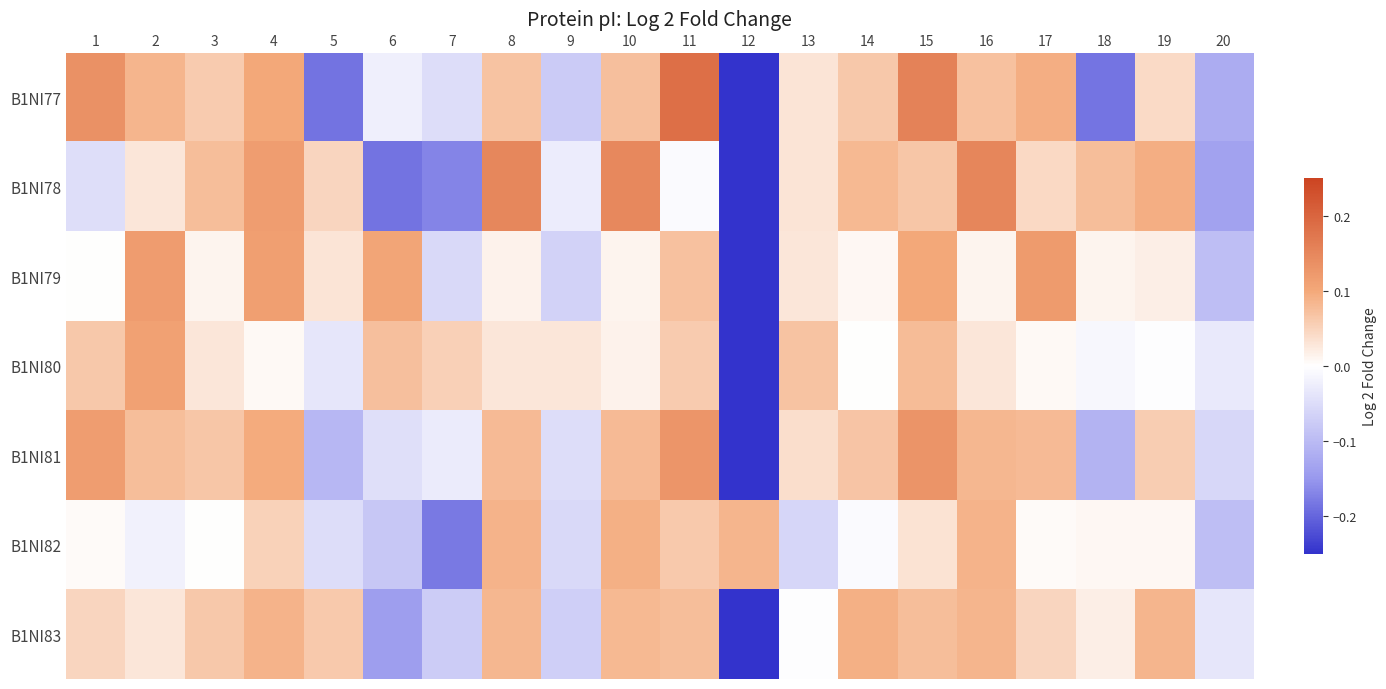

At how many categories does at least one series exceed 0?

19